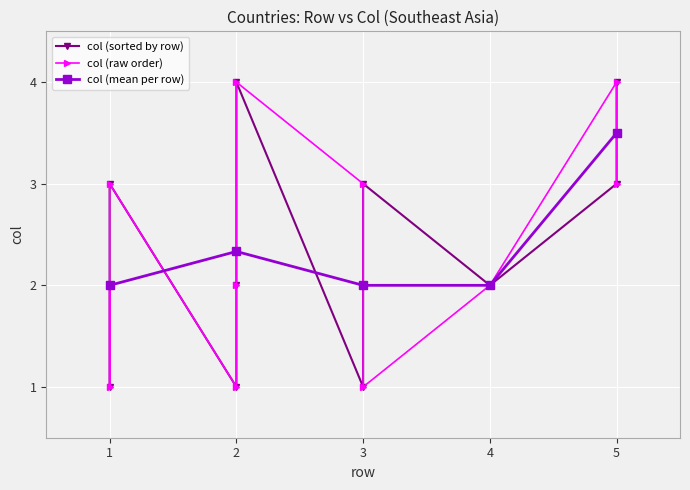

Read the value at 1.

2